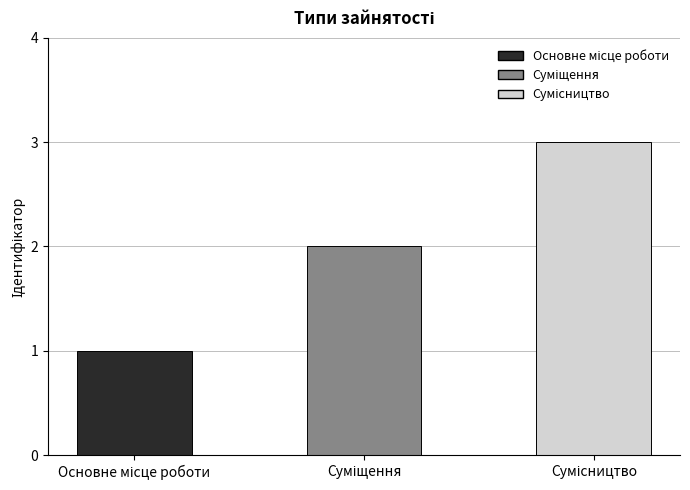

What is the maximum value shown in the chart?

3